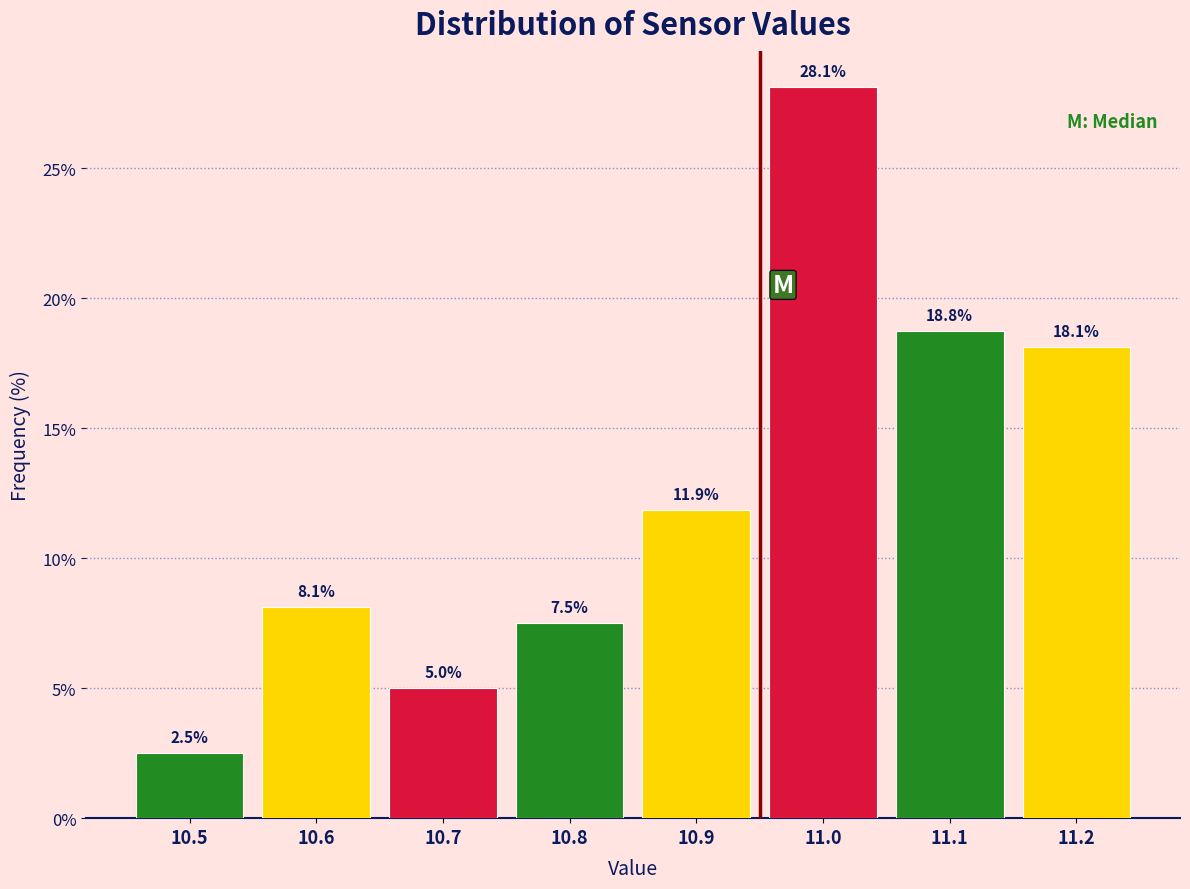

Reading left to right, what are all the values shown in this chart?

10.5=2.5	10.6=8.1	10.7=5.0	10.8=7.5	10.9=11.9	11.0=28.1	11.1=18.8	11.2=18.1